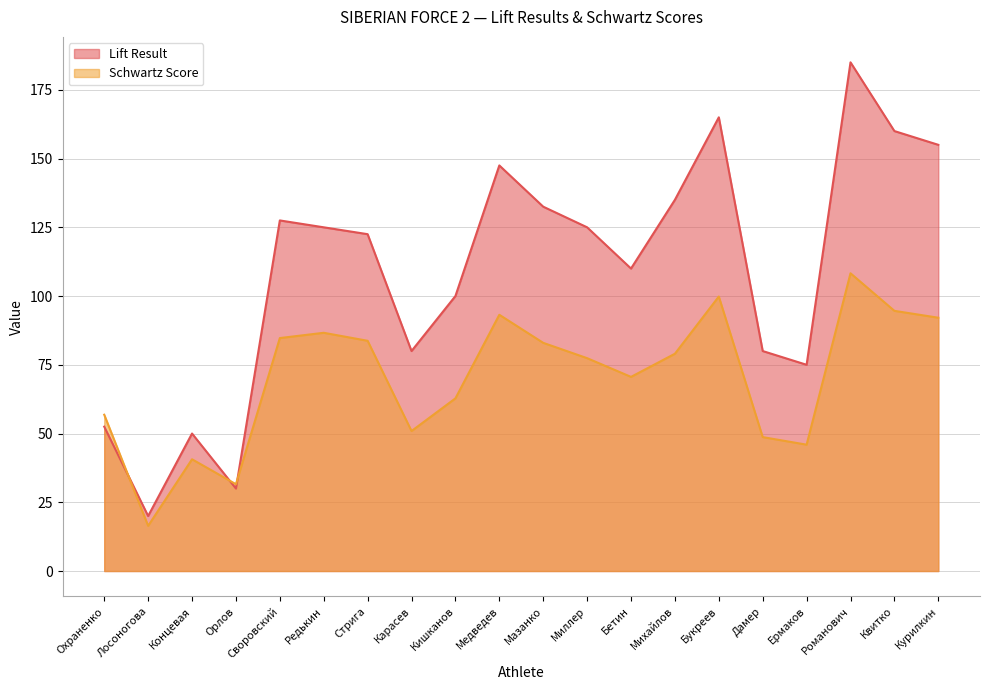

What is the sum of the Lift Result values at Концевая and Мазанко?

182.5